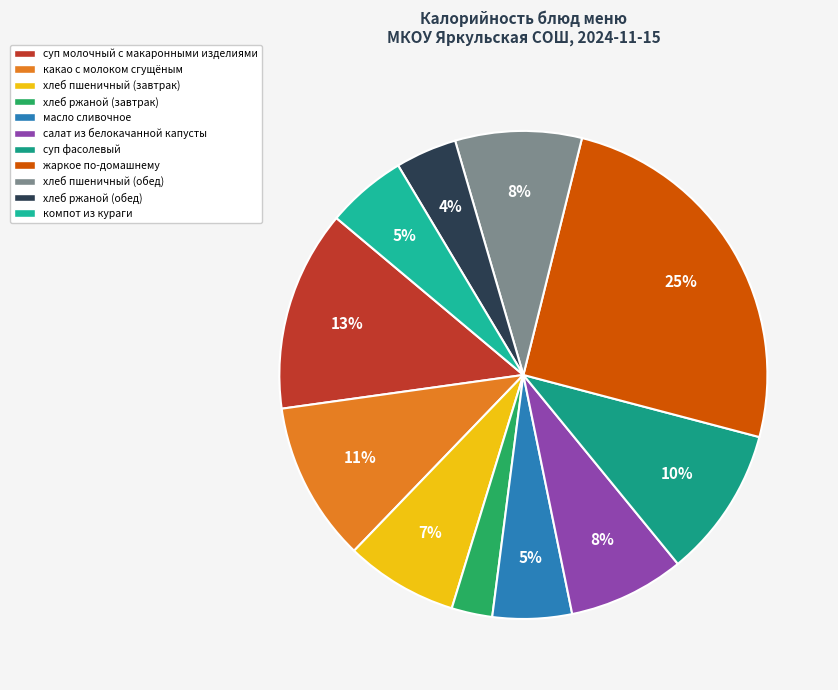

The суп фасолевый slice represents 3% of the pie. True or false?

False